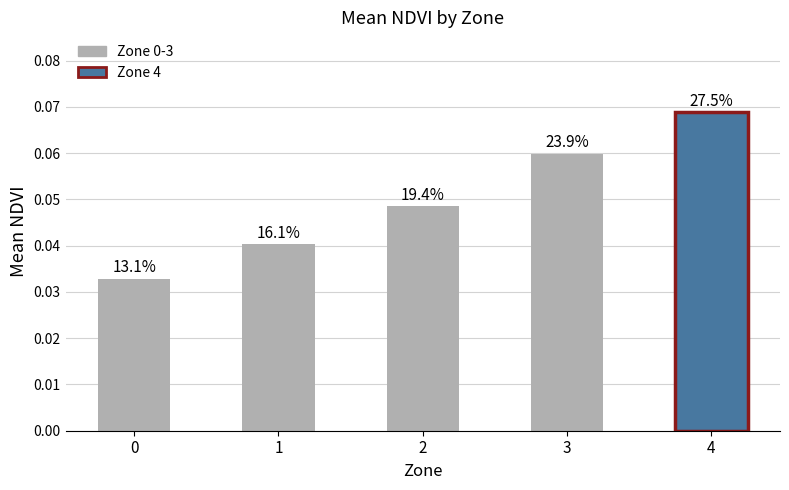

Reading right to left, transcribe all the data shown in this chart.

4=0.1	3=0.1	2=0.0	1=0.0	0=0.0